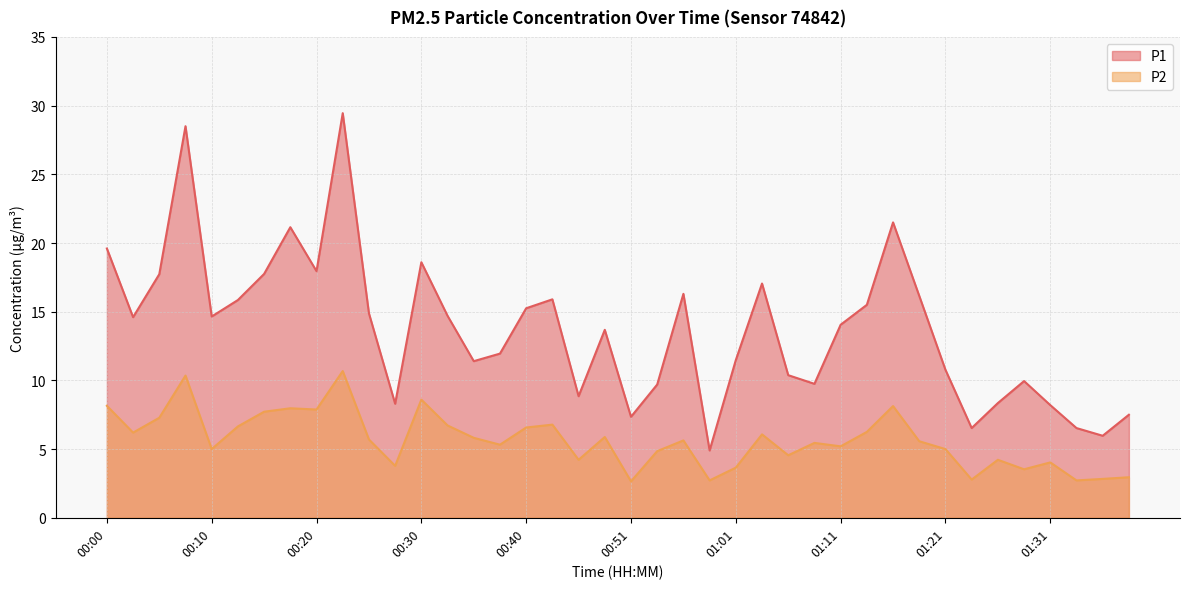

What is the label of the 15th point from the left?

00:35